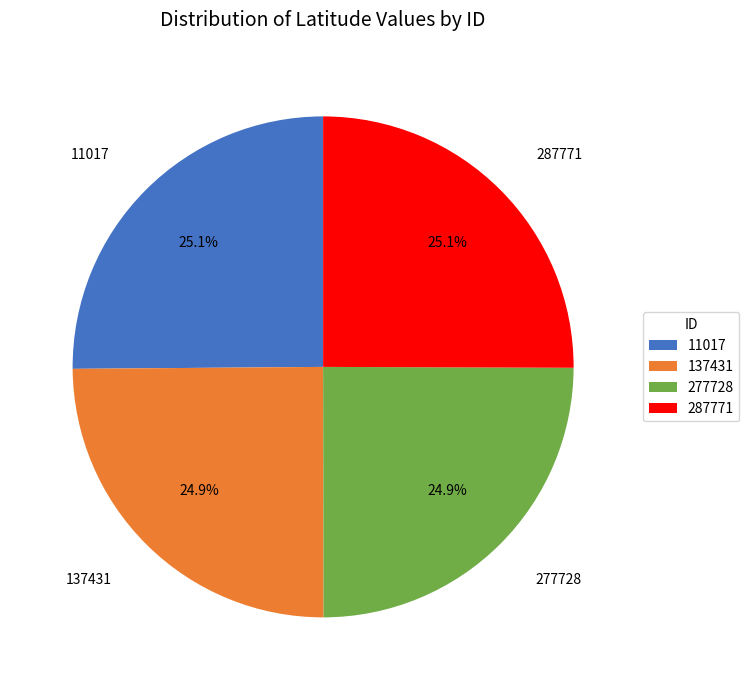

What is the ratio of the value at 137431 to the value at 277728?

1.0